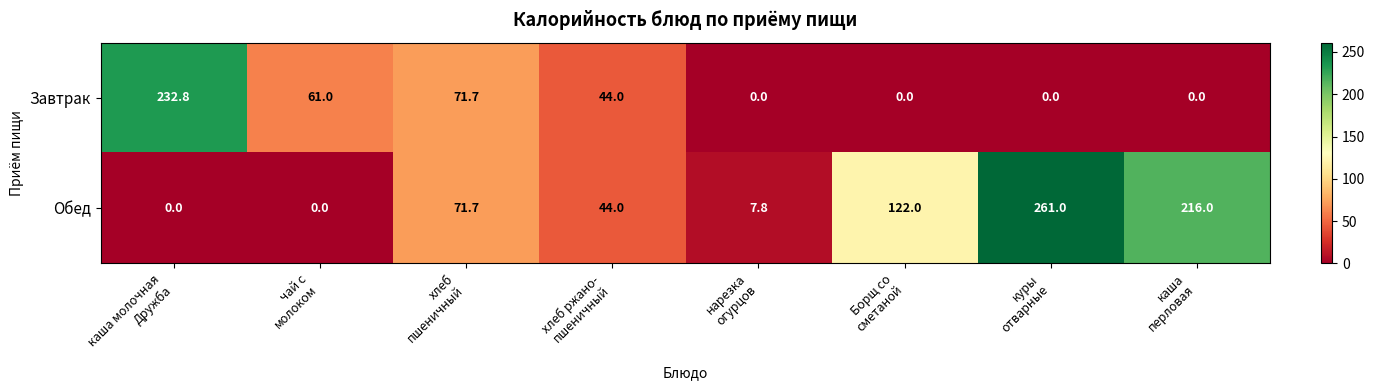

At how many categories does at least one series exceed 21?

7